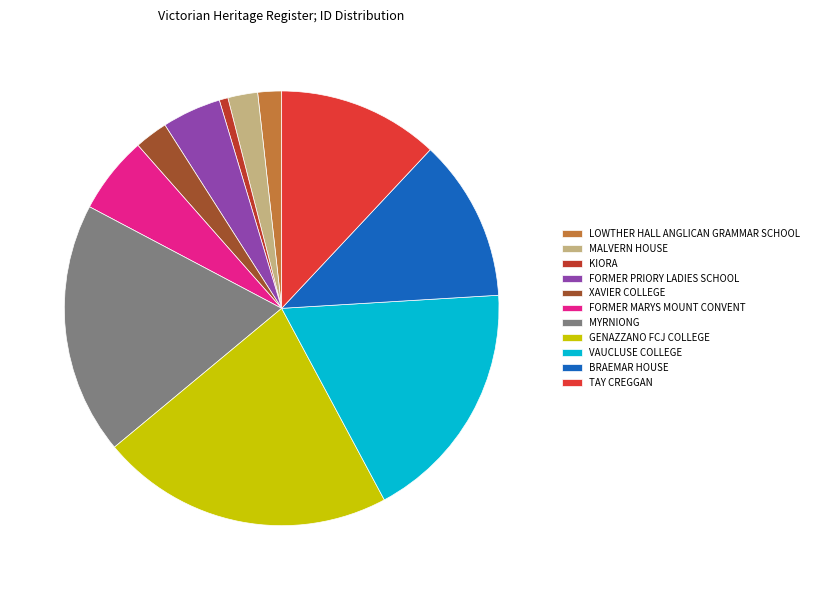

Which slice is the largest?

GENAZZANO FCJ COLLEGE